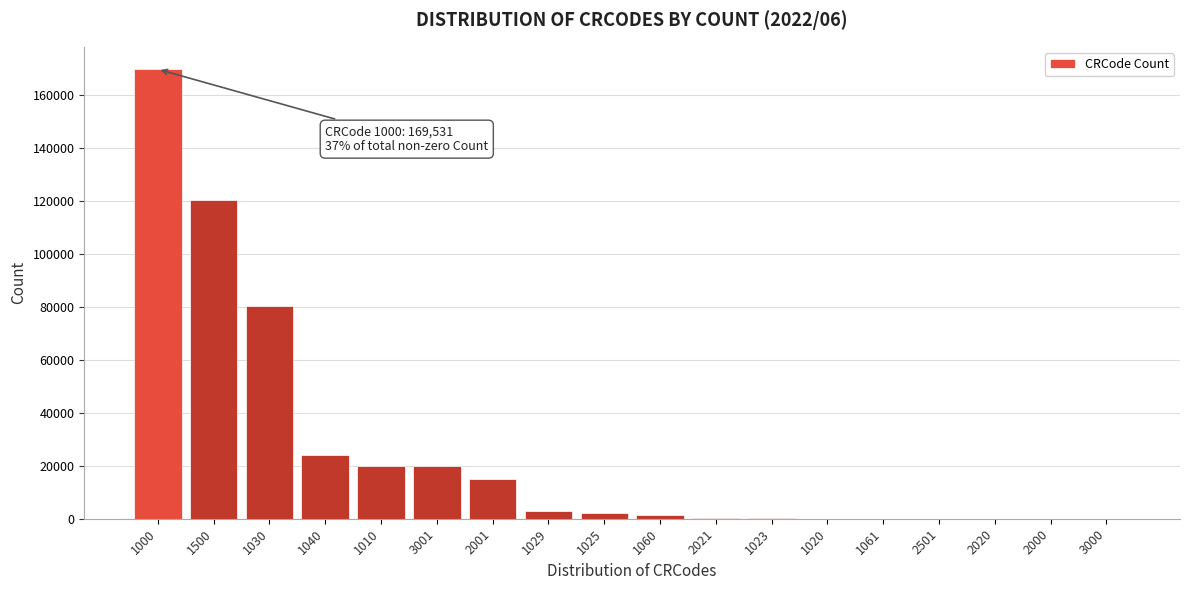

The value at 1500 is 120363. True or false?

True